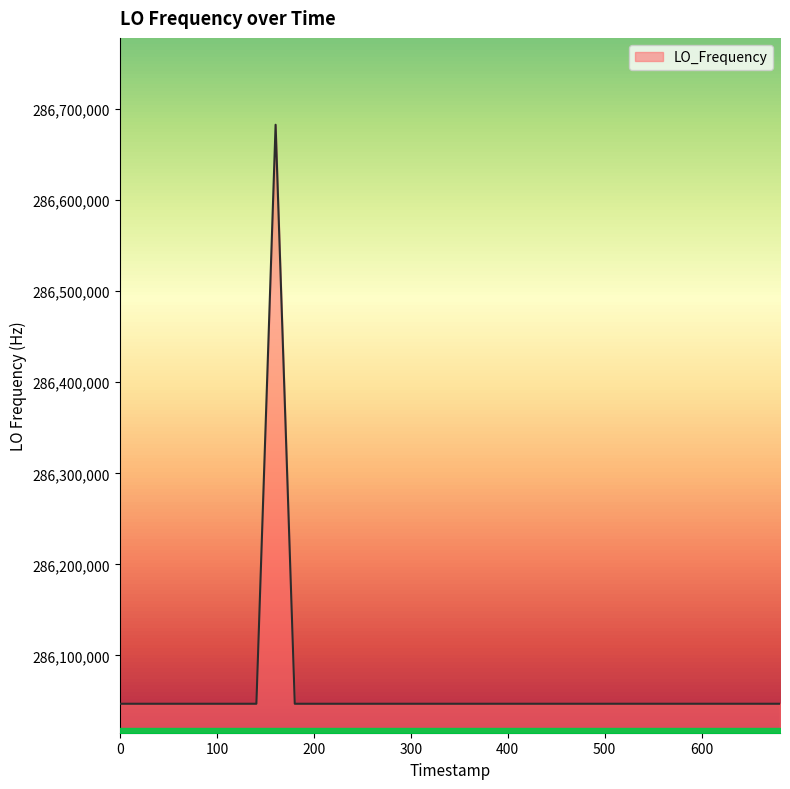

What is the minimum value shown in the chart?

286046995.3